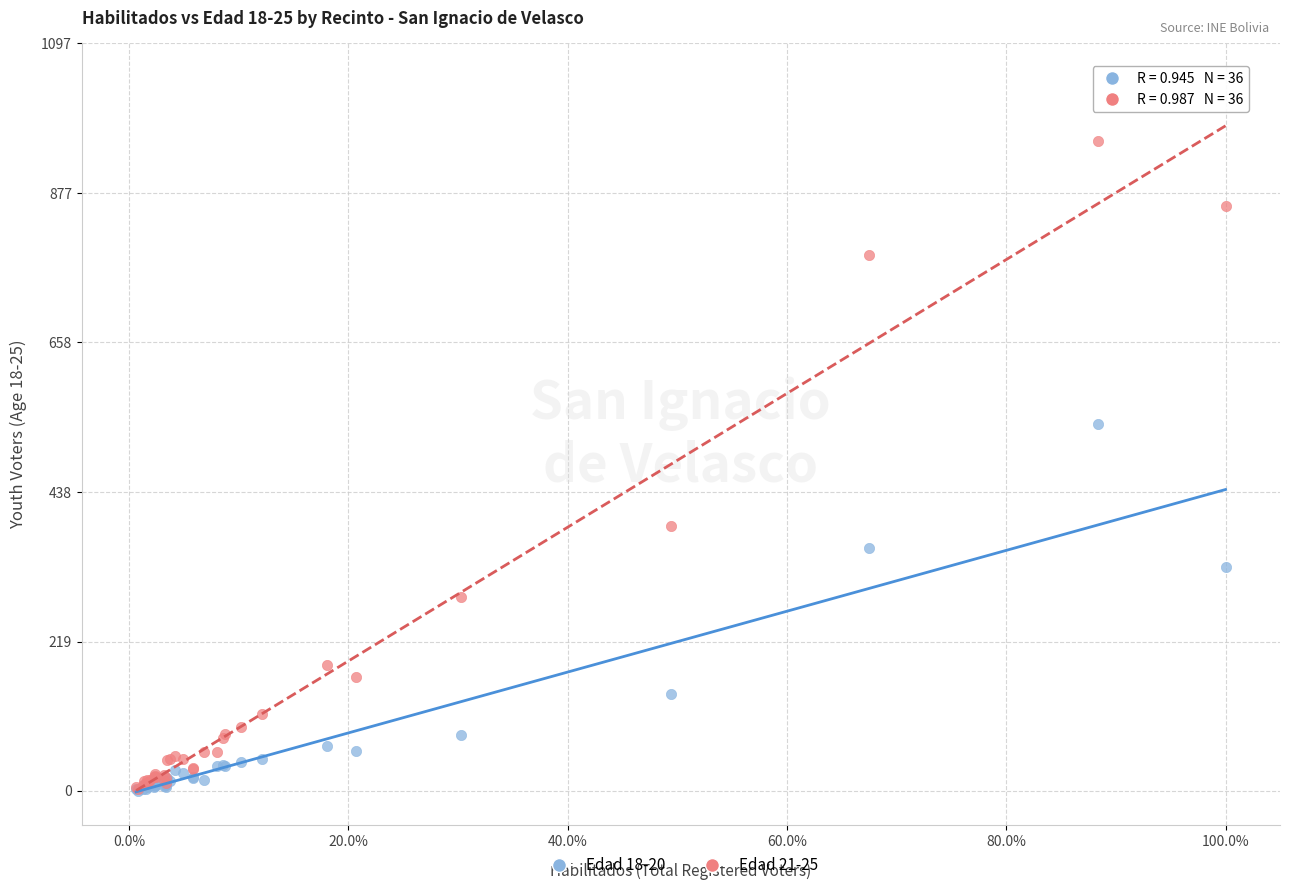

Which series has the widest spread of Y values?

Edad 21-25